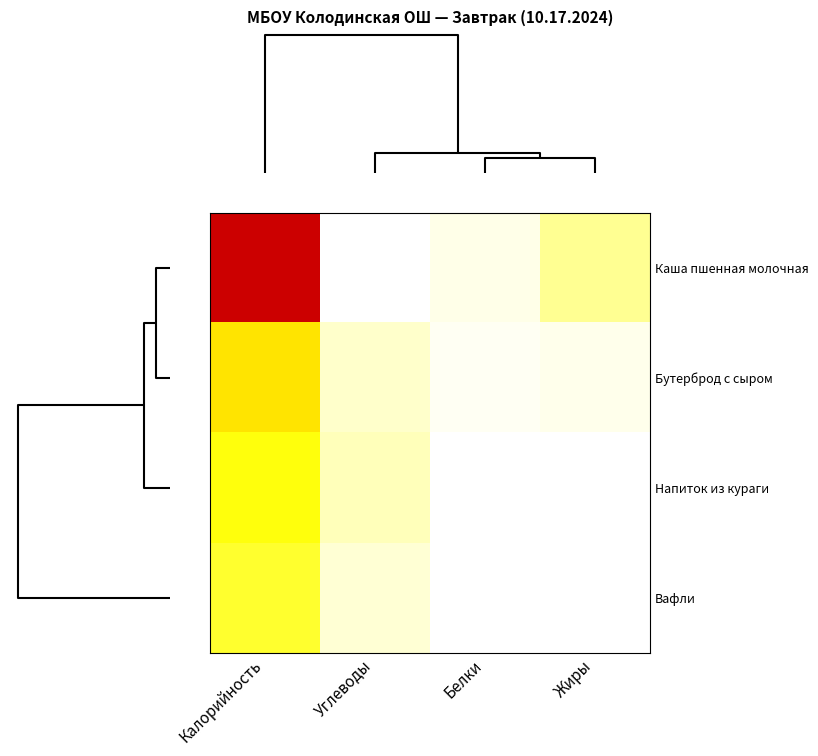

Reading left to right, what are all the values shown in this chart?

Каша пшенная молочная: Калорийность=312	Углеводы=0	Белки=10	Жиры=47
Бутерброд с сыром: Калорийность=131	Углеводы=22	Белки=5	Жиры=9
Напиток из кураги: Калорийность=104	Углеводы=30	Белки=1	Жиры=0
Вафли: Калорийность=89	Углеводы=19	Белки=1	Жиры=1